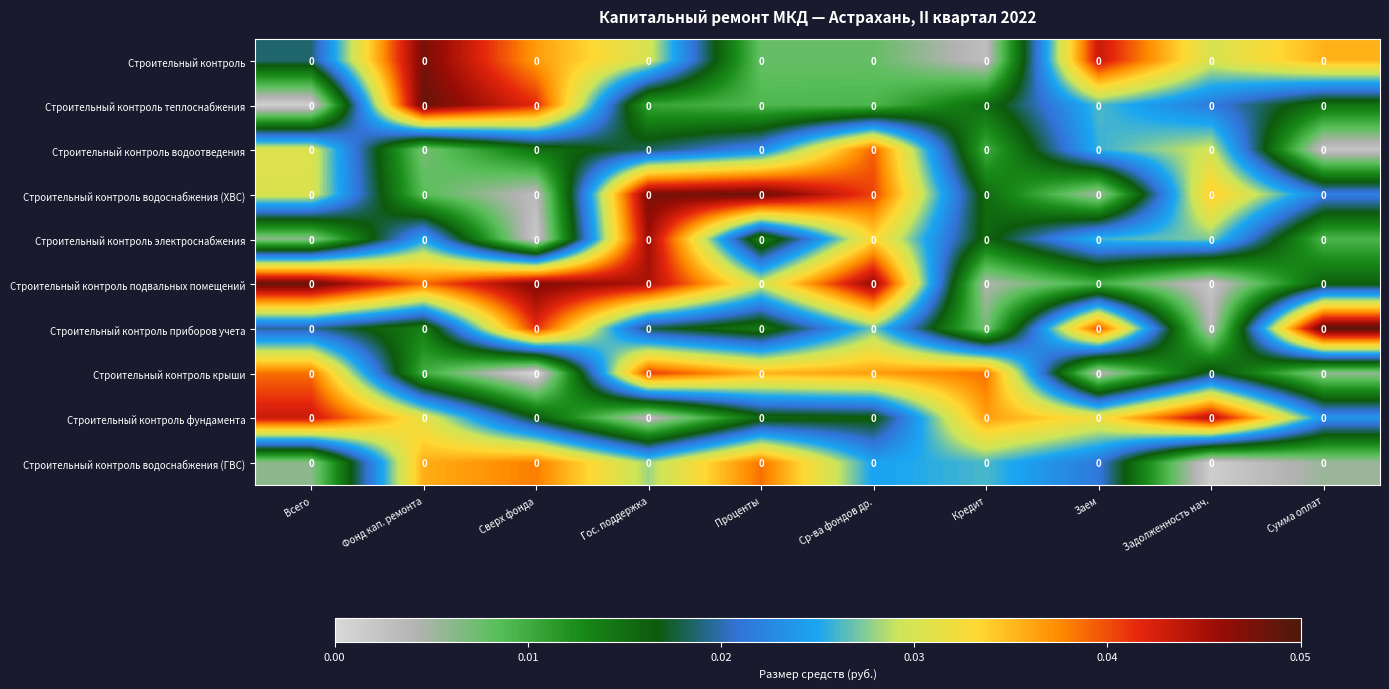

How many categories are shown in the chart?

10